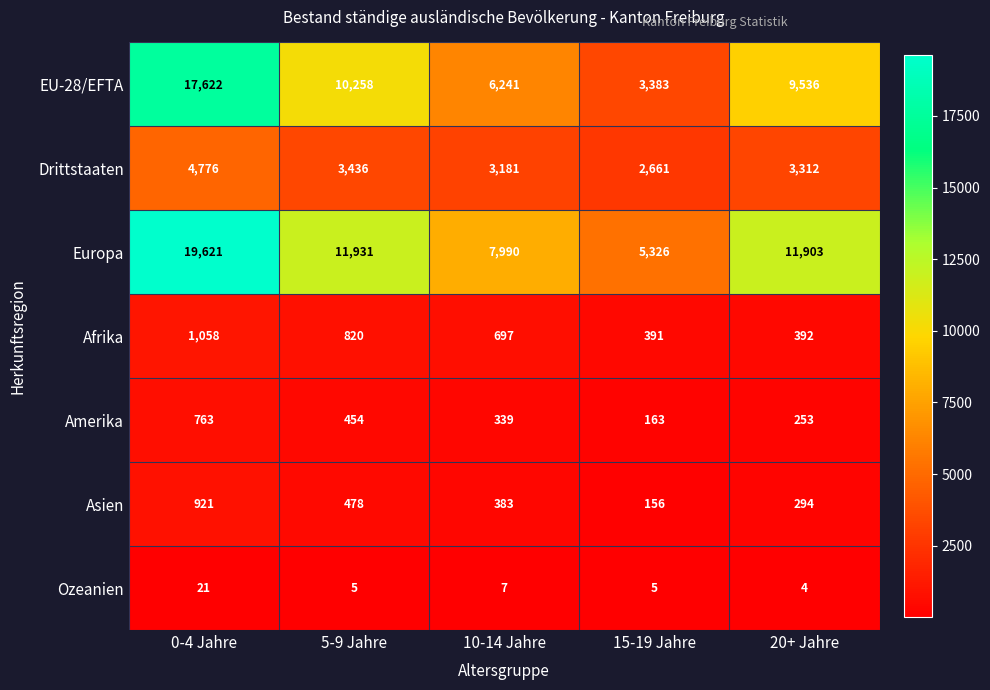

What is the spread (max minus min) of values at 20+ Jahre?

11899